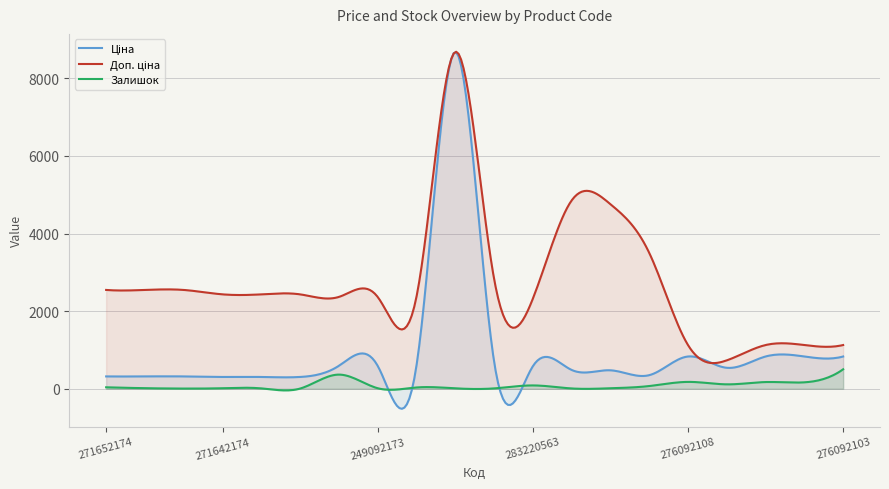

What is the spread (max minus min) of values at 271642173?

2422.8